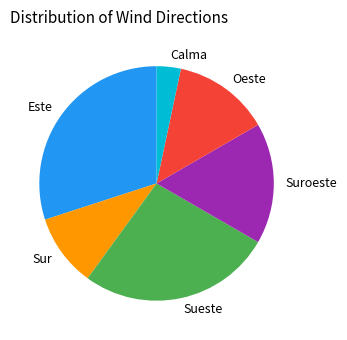

Combined, do Calma and Sueste account for over 50%?

No